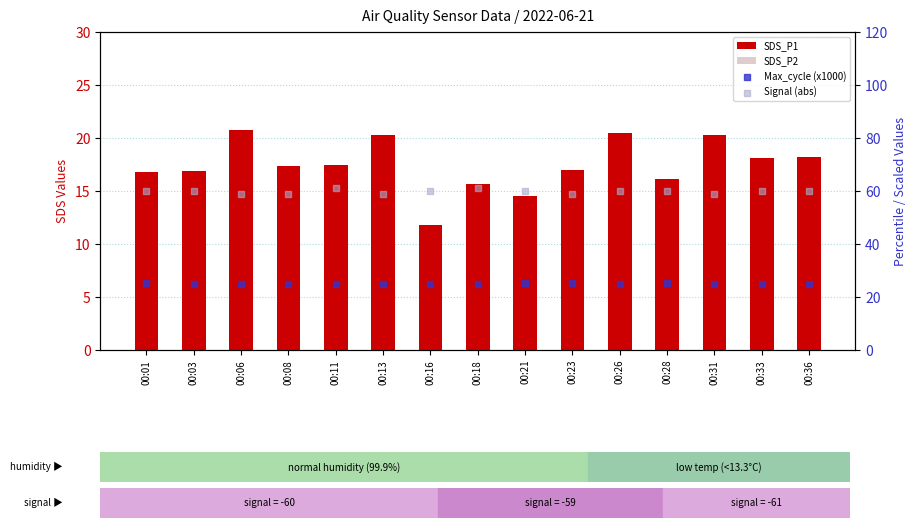

Is the value of SDS_P2 at 00:18 greater than the value of Max_cycle (x1000) at 00:13?

No